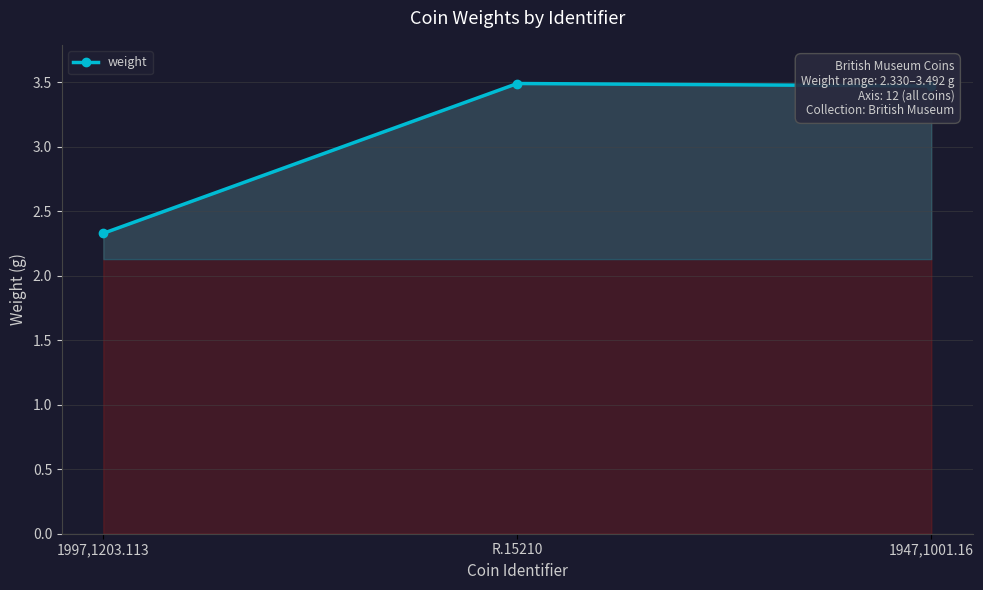

Reading left to right, list all the values displayed in this chart.

1997,1203.113=2.3	R.15210=3.5	1947,1001.16=3.5